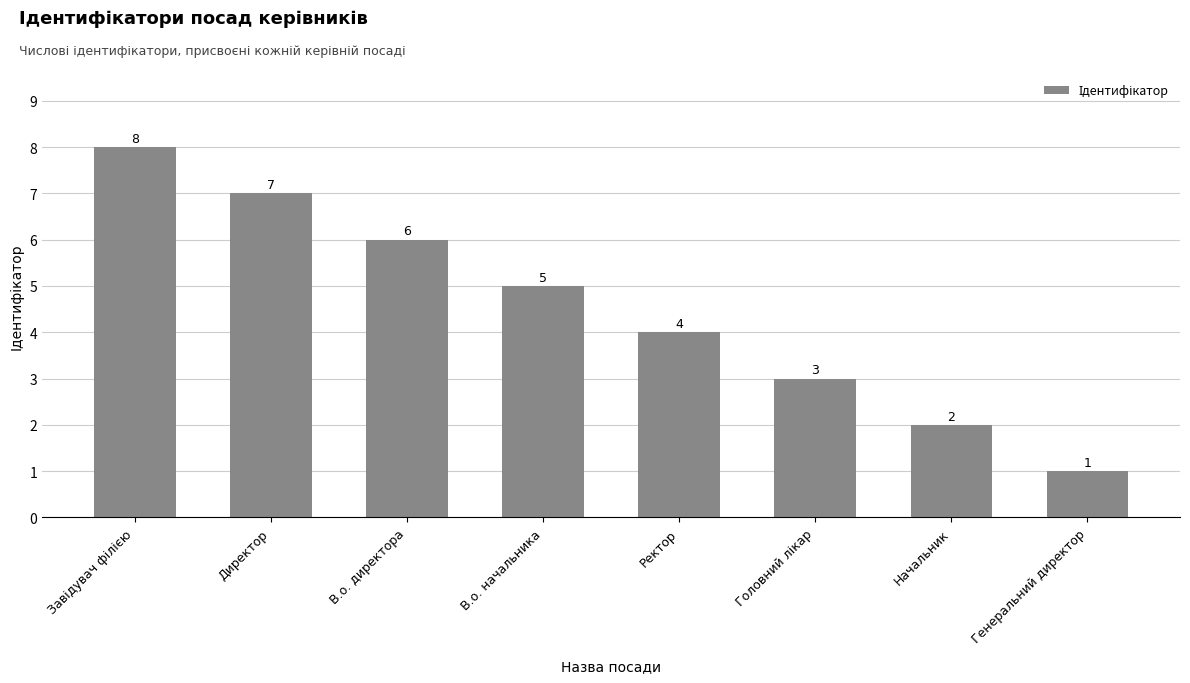

What position from the right is Начальник?

2